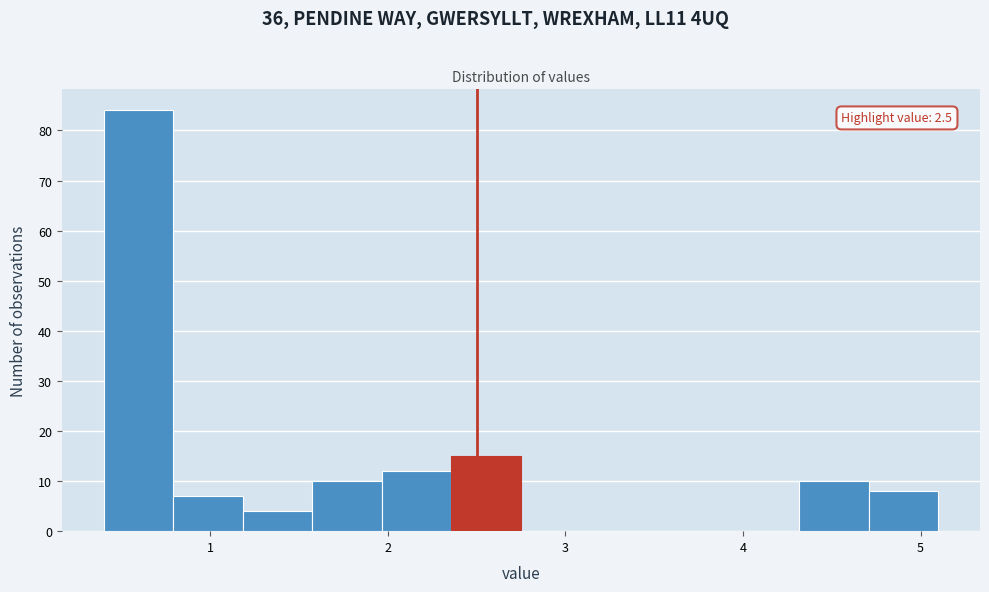

Read against the x-axis, roughly where is the centre of the tallest bar?

0.6